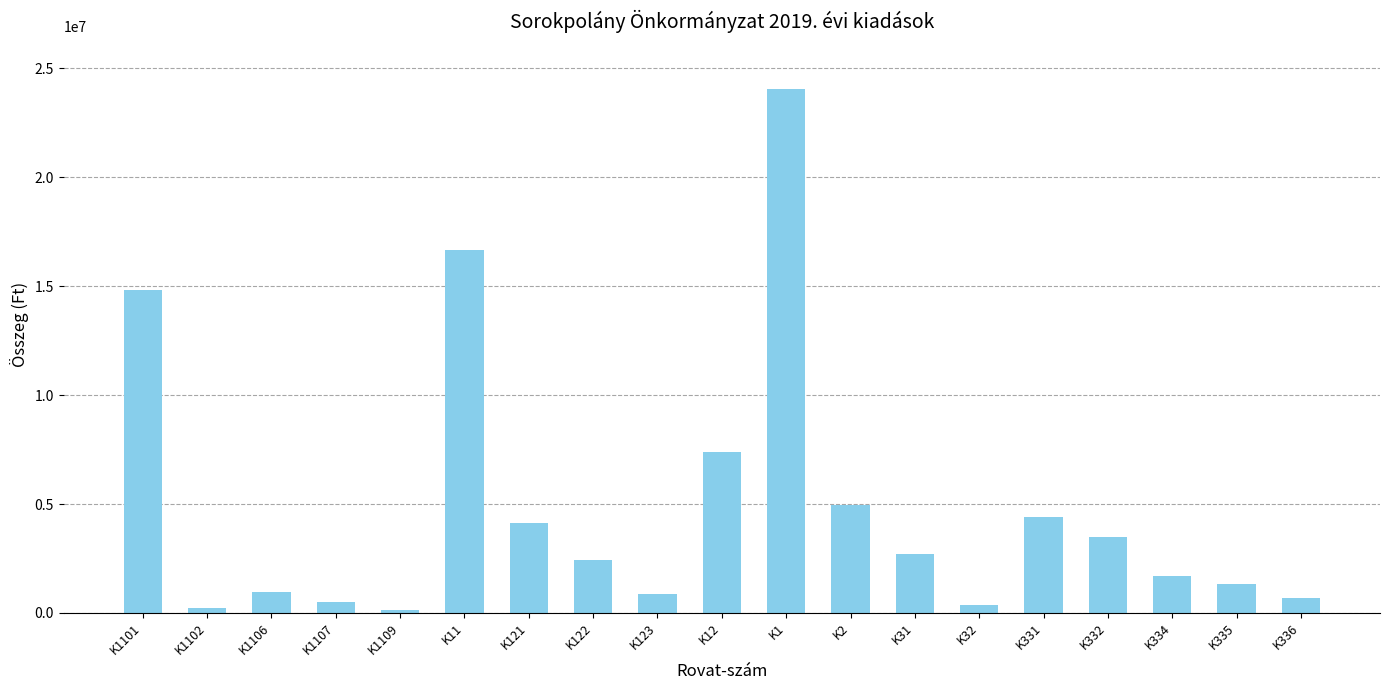

What is the greatest value displayed?

24046229